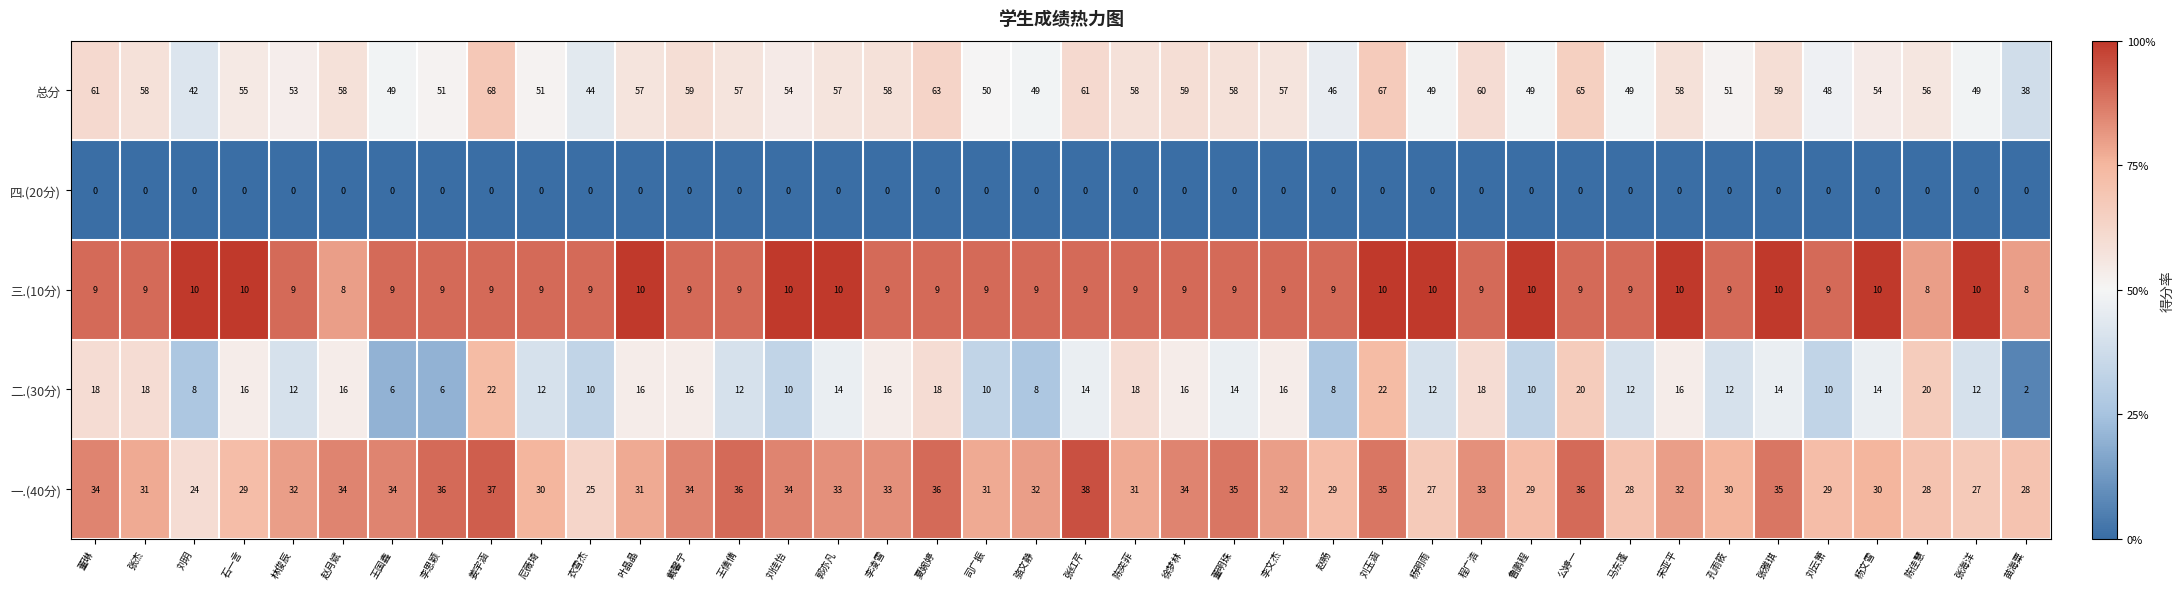

What is the total value across all series at 鲁鹏程?

98